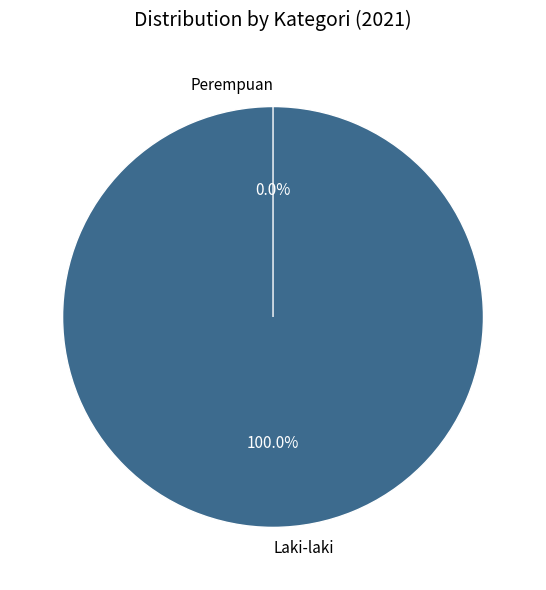

Rank the categories by value from highest to lowest.

Laki-laki, Perempuan